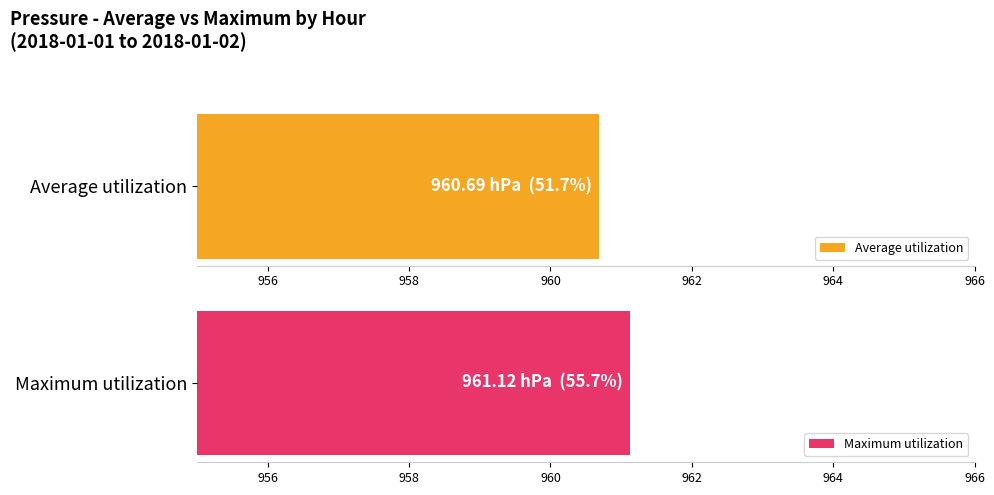

At 10:00, list the series in order from smallest to largest.

Average utilization, Maximum utilization